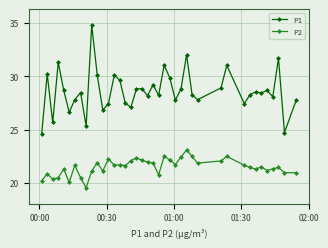

List the series in order of their peak value, lowest first.

P2, P1